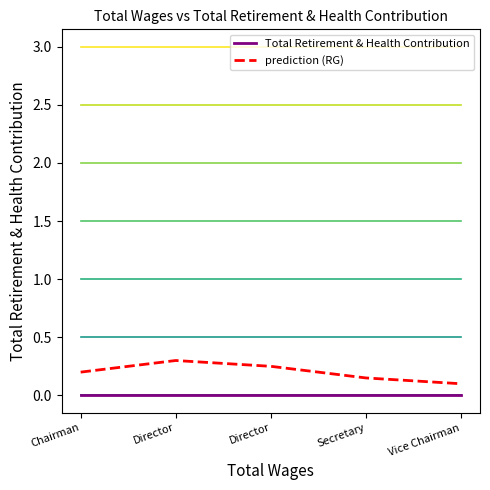

What is the label of the 1st point from the right?

Vice Chairman